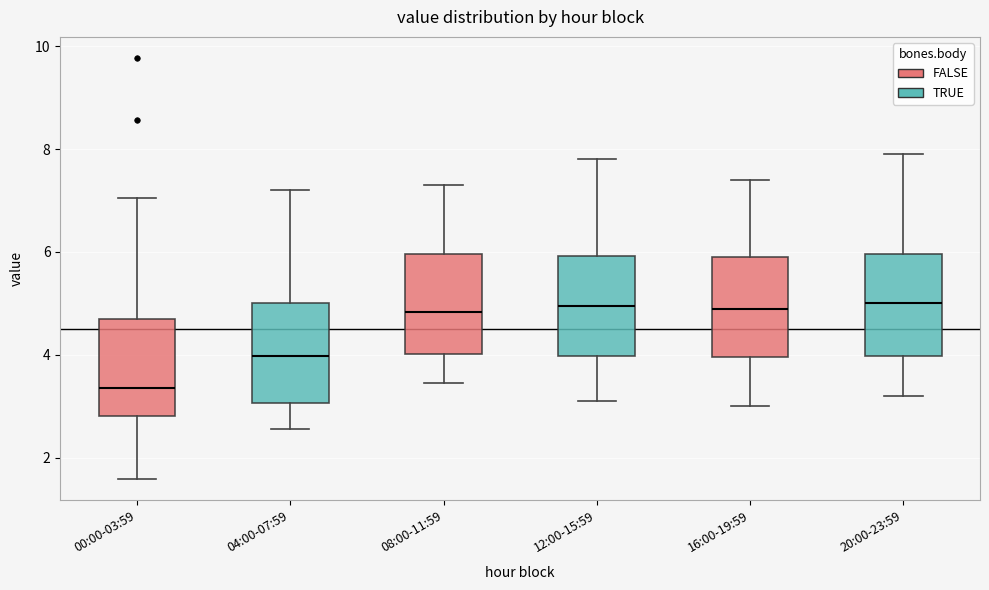

Reading left to right, read every box against the y-axis: the position of its median line, the range the box covers, and the ends of its whiskers. The values are not printed on the chart, so give them approximately, as read against the axis.

00:00-03:59: median 3.4, box 2.8 to 4.8, whiskers 1.6 to 7.0
04:00-07:59: median 4.0, box 3.0 to 5.0, whiskers 2.6 to 7.2
08:00-11:59: median 4.8, box 4.0 to 6.0, whiskers 3.4 to 7.4
12:00-15:59: median 5.0, box 4.0 to 6.0, whiskers 3.2 to 7.8
16:00-19:59: median 5.0, box 4.0 to 6.0, whiskers 3.0 to 7.4
20:00-23:59: median 5.0, box 4.0 to 6.0, whiskers 3.2 to 8.0